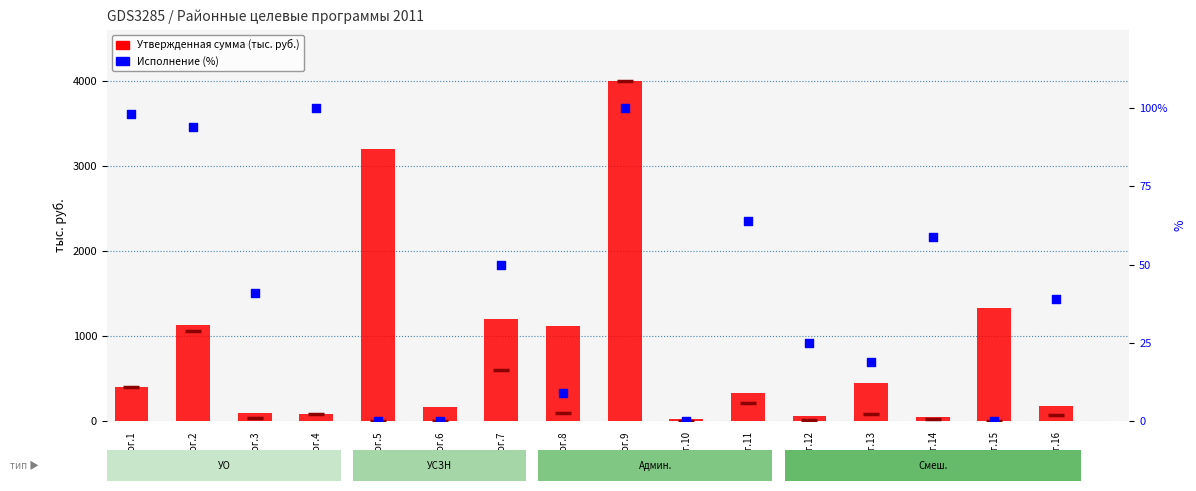

Which series contains the highest Y value?

Утвержденная сумма (тыс. руб.)